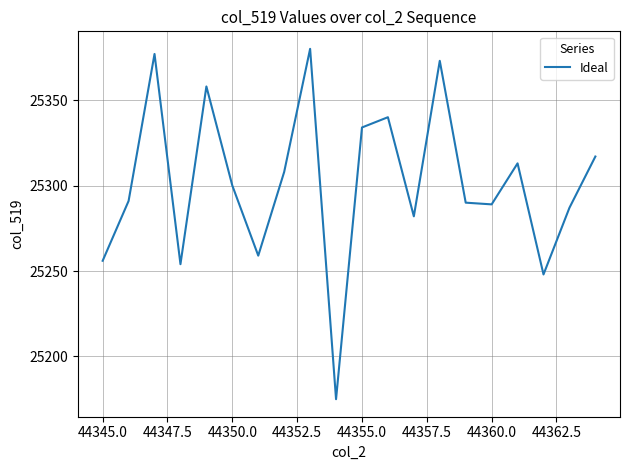

What is the smallest value displayed?

25175